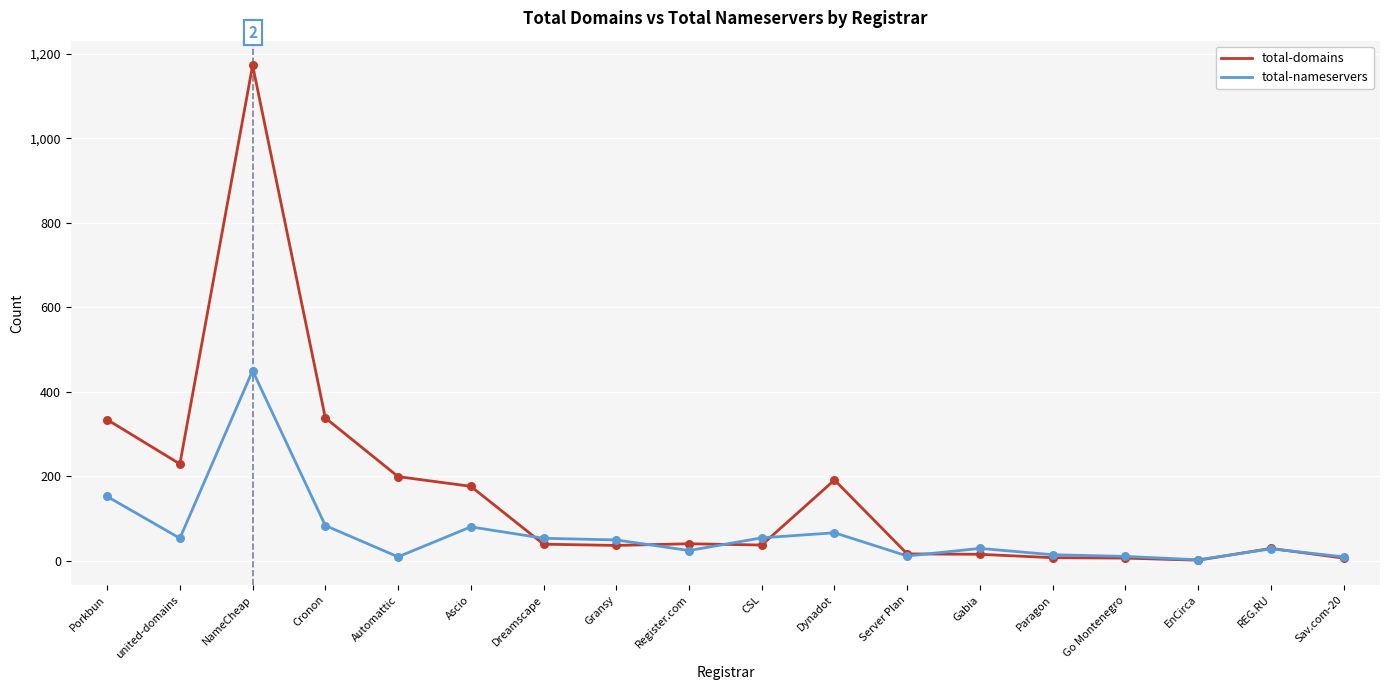

What are all the series names shown in the legend?

total-domains, total-nameservers